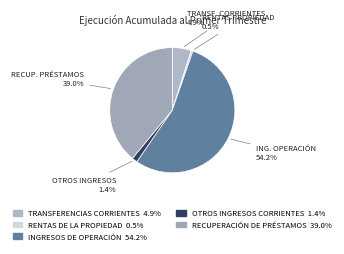

What is the ratio of the value at OTROS INGRESOS CORRIENTES to the value at RENTAS DE LA PROPIEDAD?

2.9